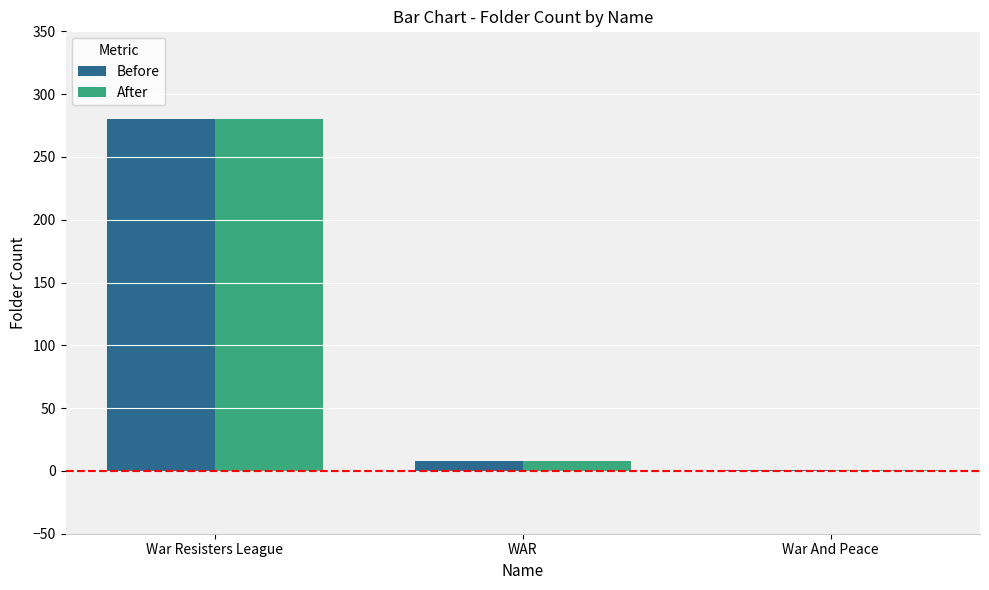

The Before series shows 8 at WAR. True or false?

True